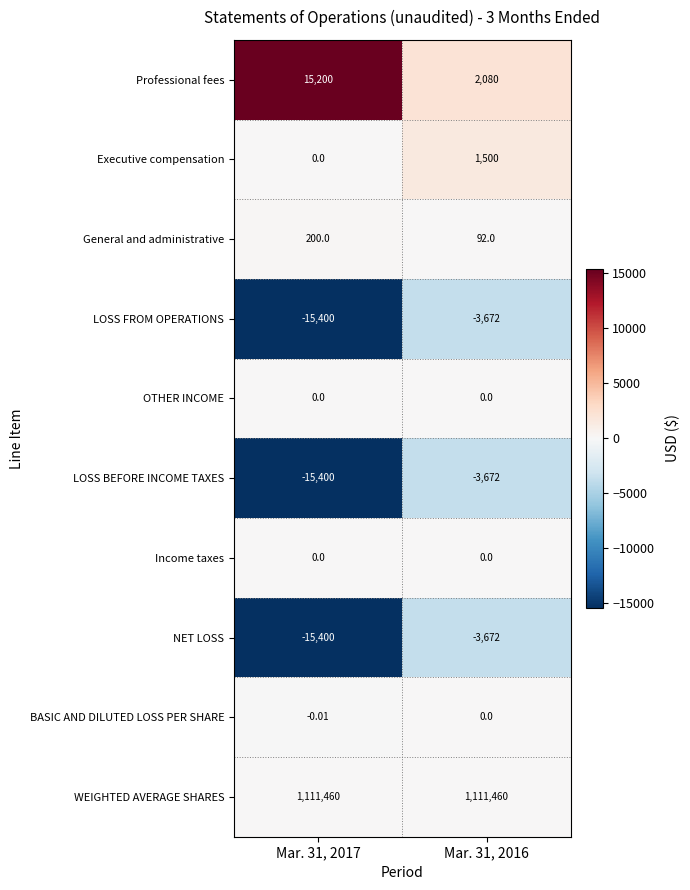

Which series has the largest range (max minus min)?

Professional fees